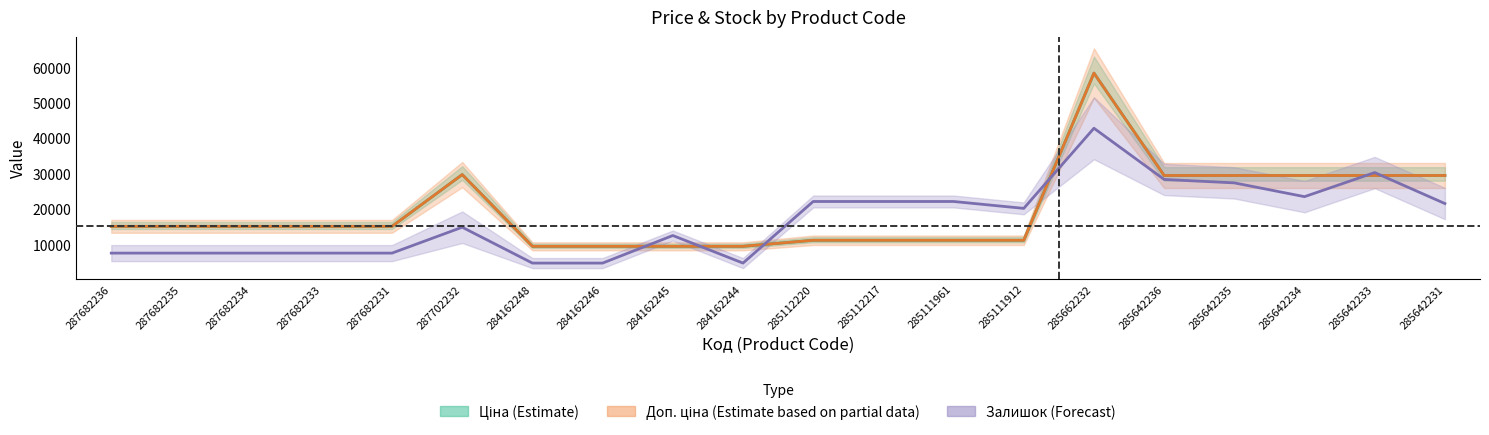

List the labels in order of Доп. ціна value, smallest first.

284162248, 284162246, 284162245, 284162244, 285112220, 285112217, 285111961, 285111912, 287682236, 287682235, 287682234, 287682233, 287682231, 285642236, 285642235, 285642234, 285642233, 285642231, 287702232, 285662232